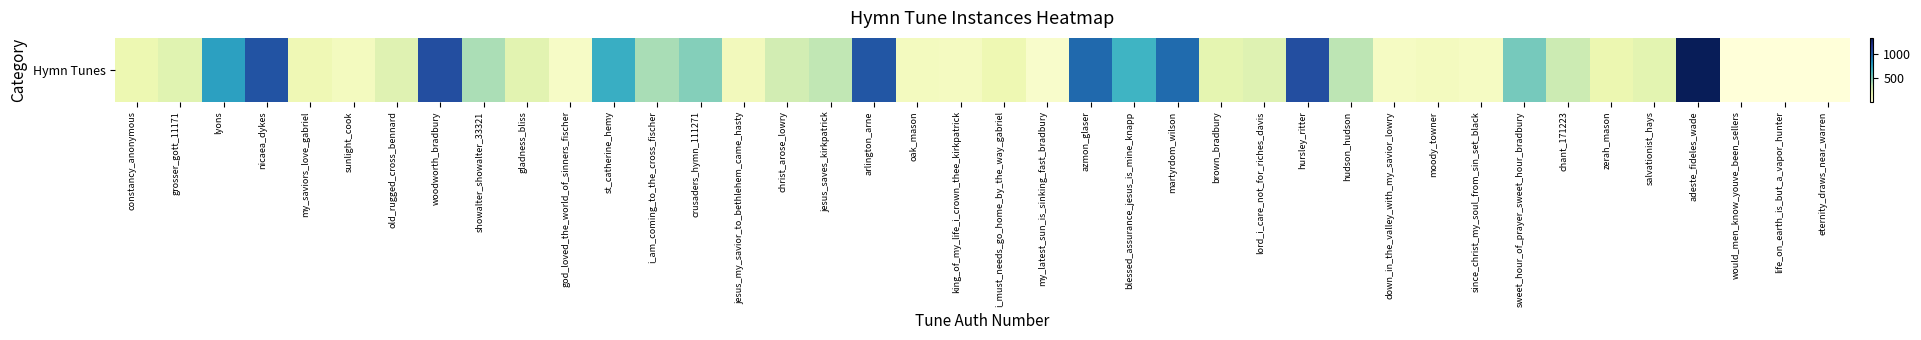

Which label corresponds to the largest value in the chart?

adeste_fideles_wade